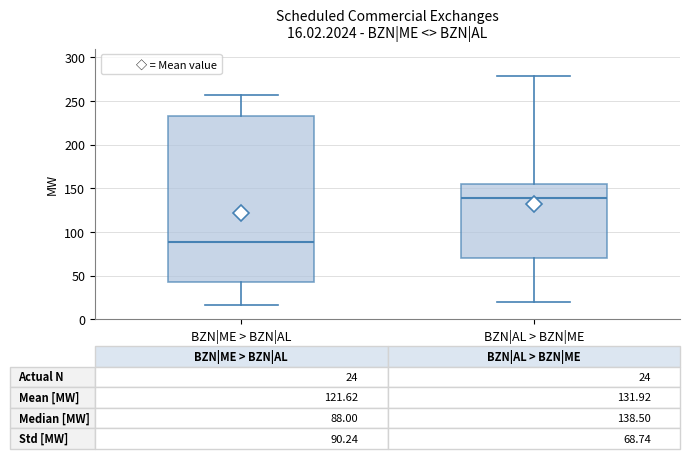

Which box has the lowest median line?

BZN|ME > BZN|AL